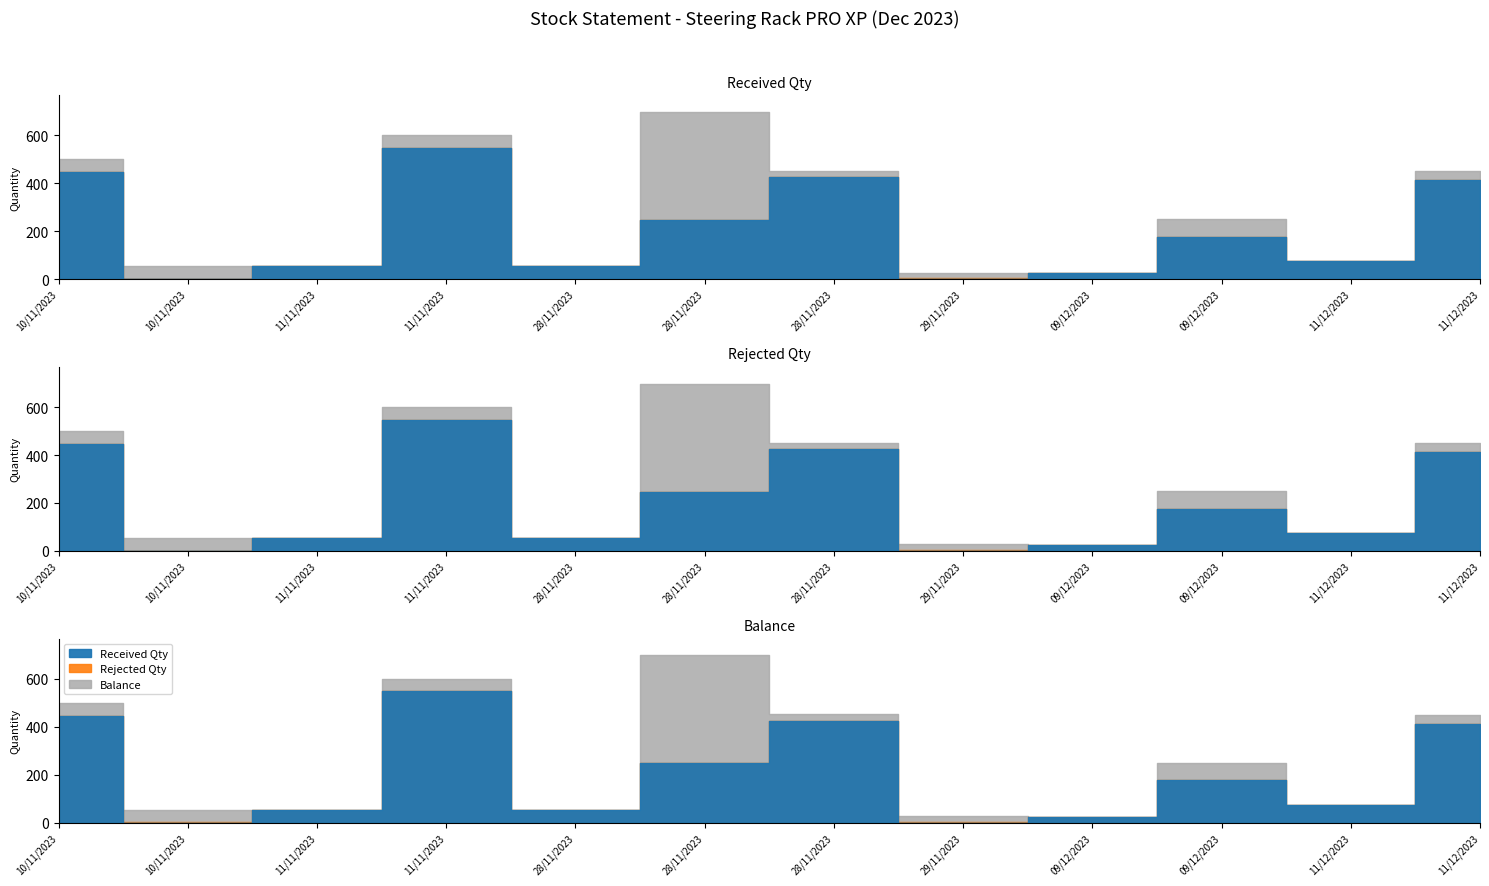

What is the difference between the highest and lowest values at 09/12/2023?

24